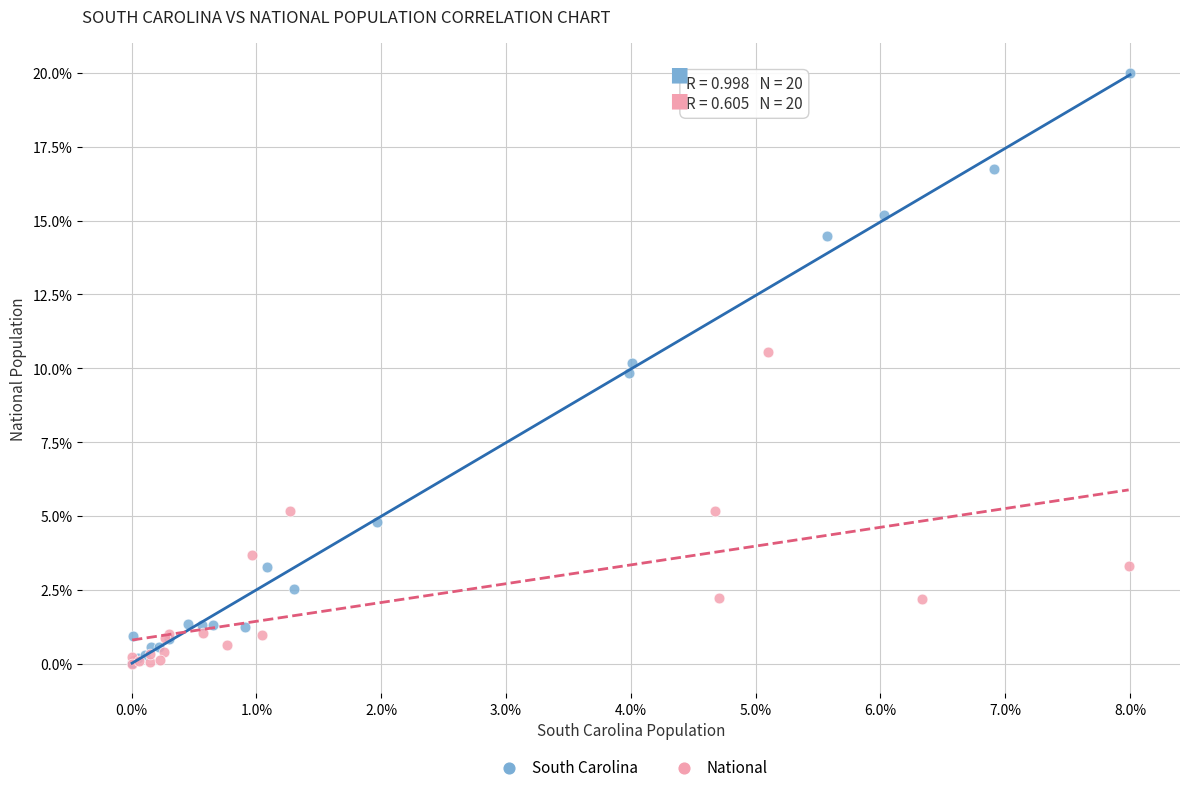

What are all the series names shown in the legend?

South Carolina, National